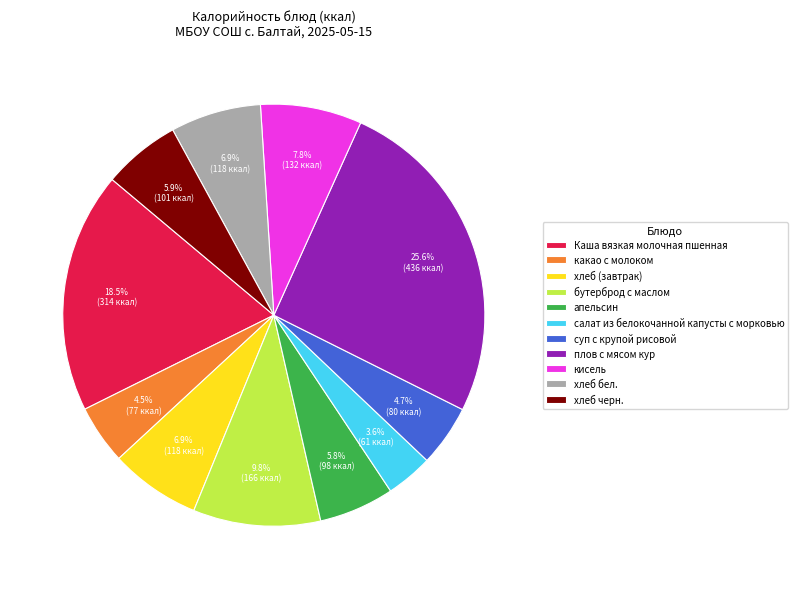

How many segments does this pie chart have?

11